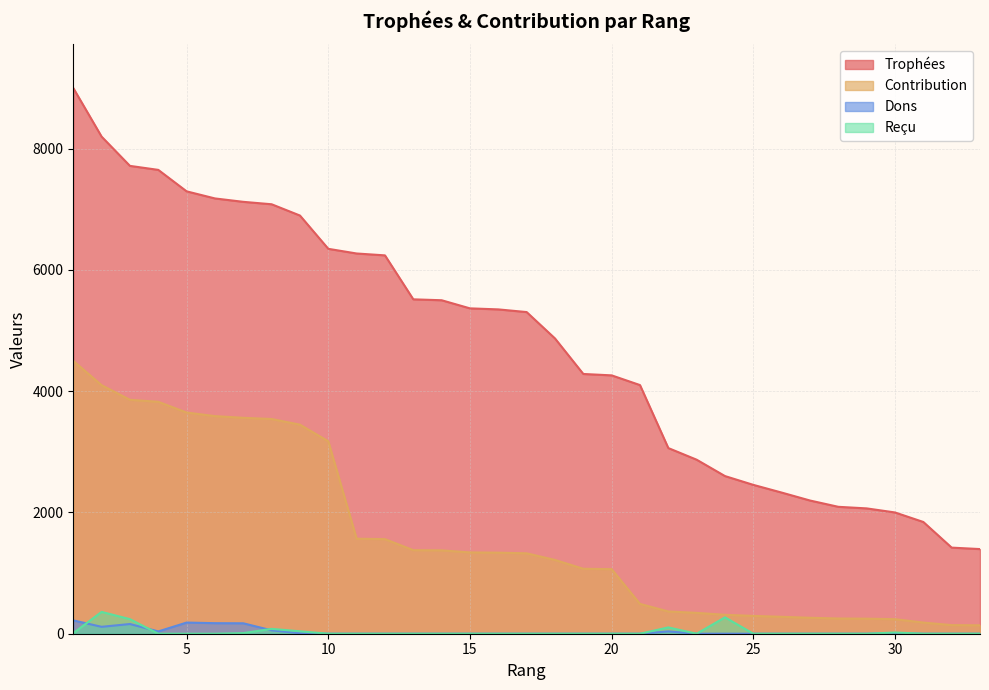

Where is the first local minimum for Reçu?

23